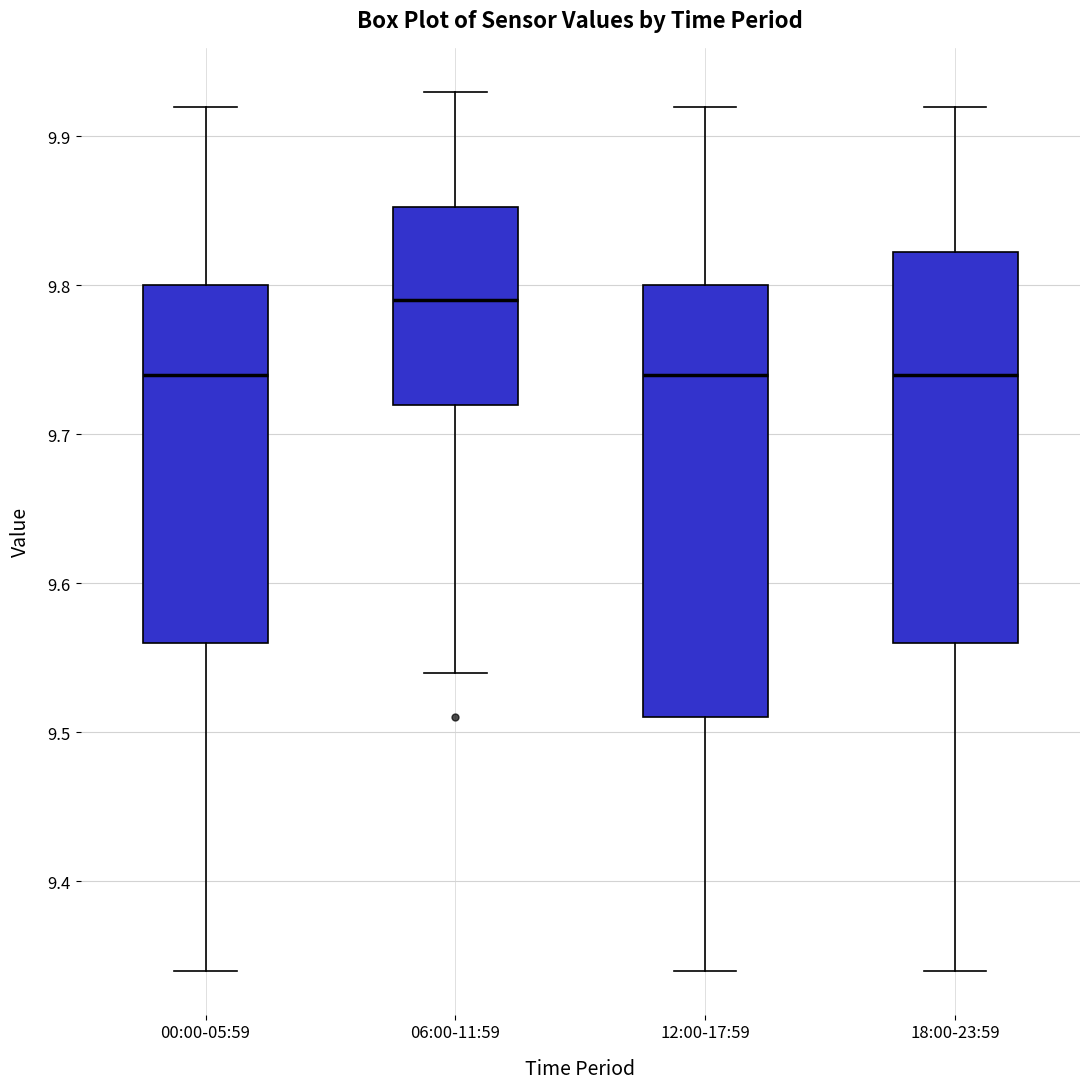

Reading left to right, transcribe this box plot: for each box, give where its median line is, the range the box spans, and where its two whiskers end, as read against the y-axis. The values are not printed on the chart, so give them approximately, as read against the axis.

00:00-05:59: median 9.74, box 9.56 to 9.80, whiskers 9.34 to 9.92
06:00-11:59: median 9.79, box 9.72 to 9.85, whiskers 9.54 to 9.93
12:00-17:59: median 9.74, box 9.51 to 9.80, whiskers 9.34 to 9.92
18:00-23:59: median 9.74, box 9.56 to 9.82, whiskers 9.34 to 9.92